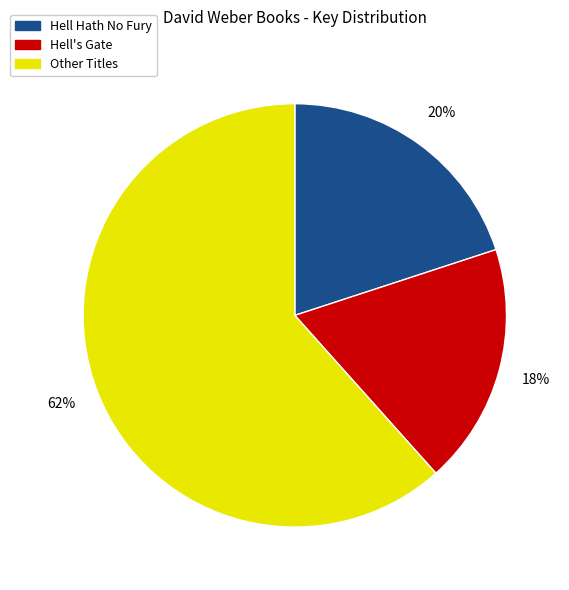

How many segments does this pie chart have?

3